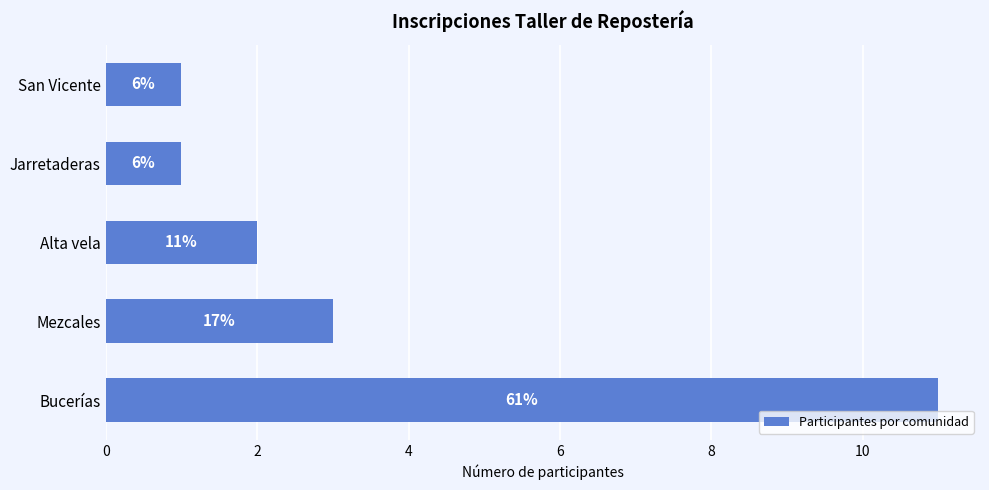

What is the difference between the maximum and minimum values?

10